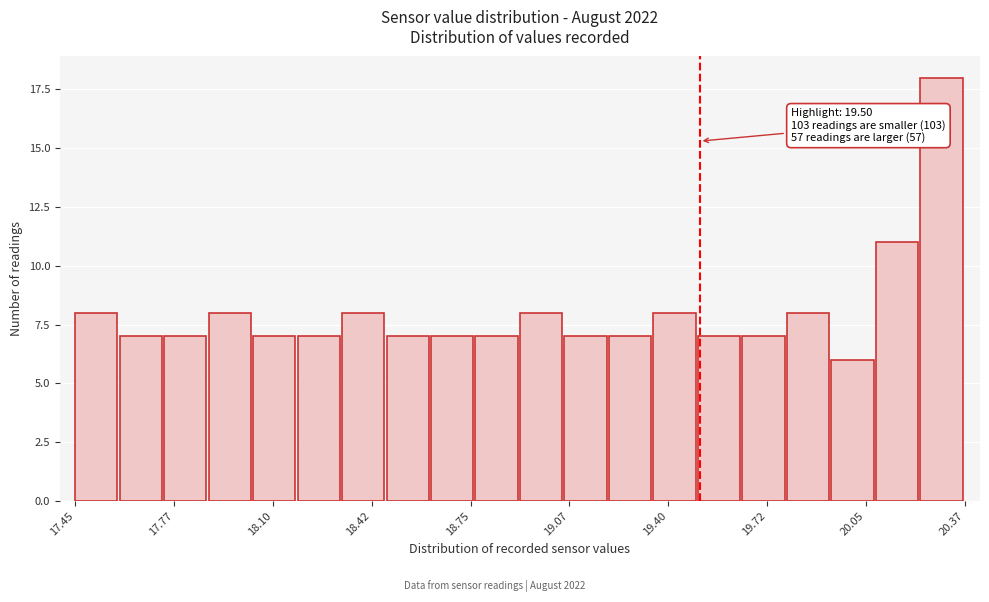

Around what value on the x-axis is the tallest bar? Give the approximate position of its centre, as read against the axis.

20.30